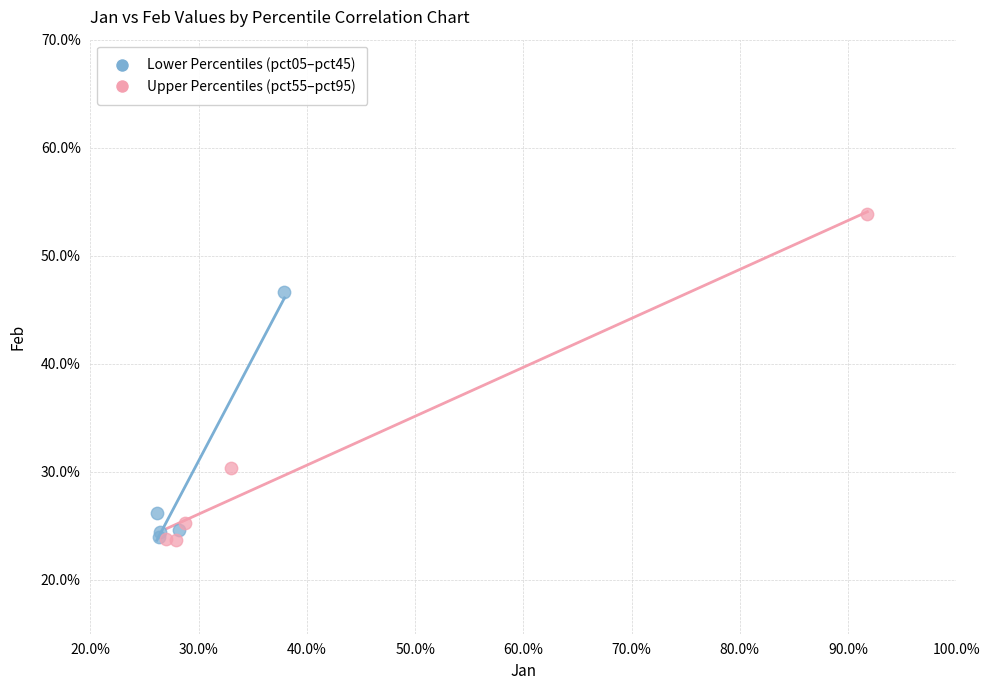

What are all the series names shown in the legend?

Lower Percentiles (pct05–pct45), Upper Percentiles (pct55–pct95)